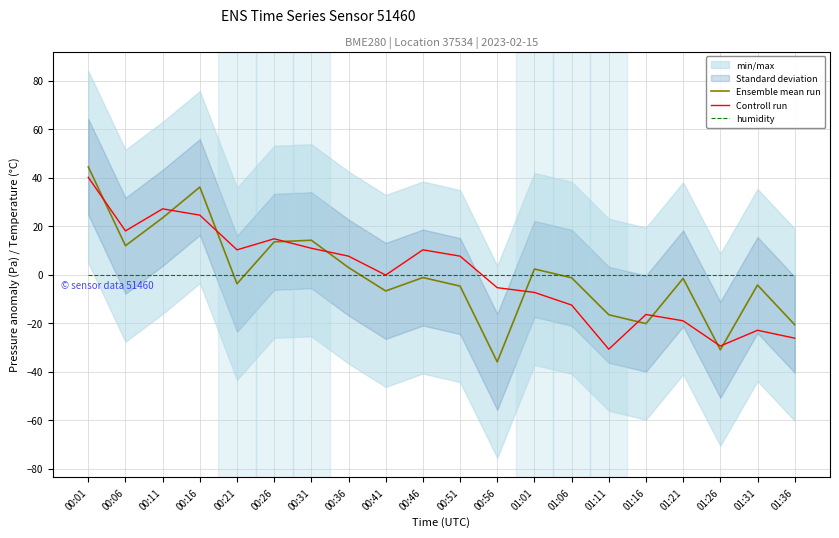

What is the value of the Ensemble mean run point at the 4th from the left?

36.1